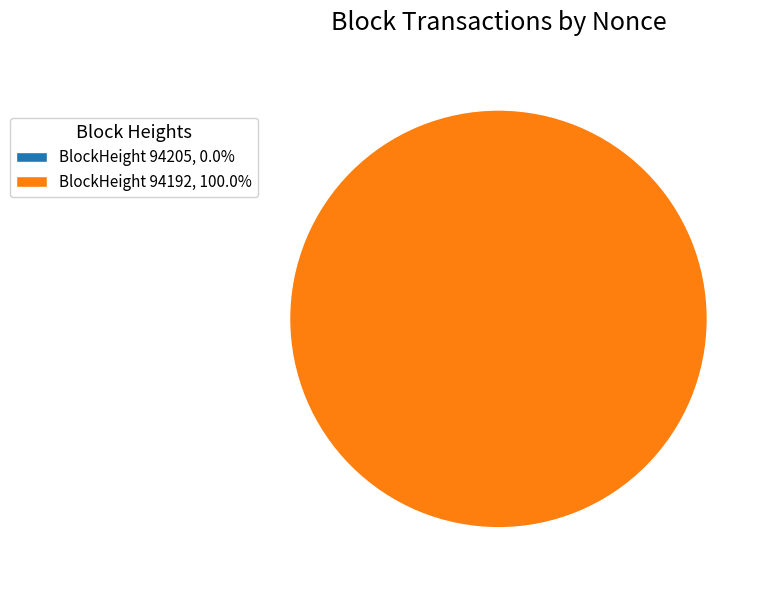

Which slice is the largest?

94192